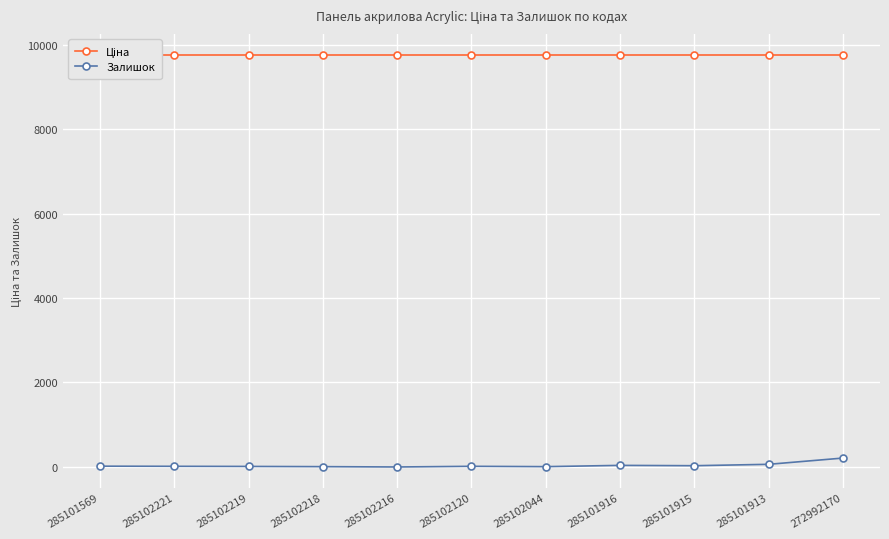

The value of Залишок at 285102218 is 8.0. True or false?

True